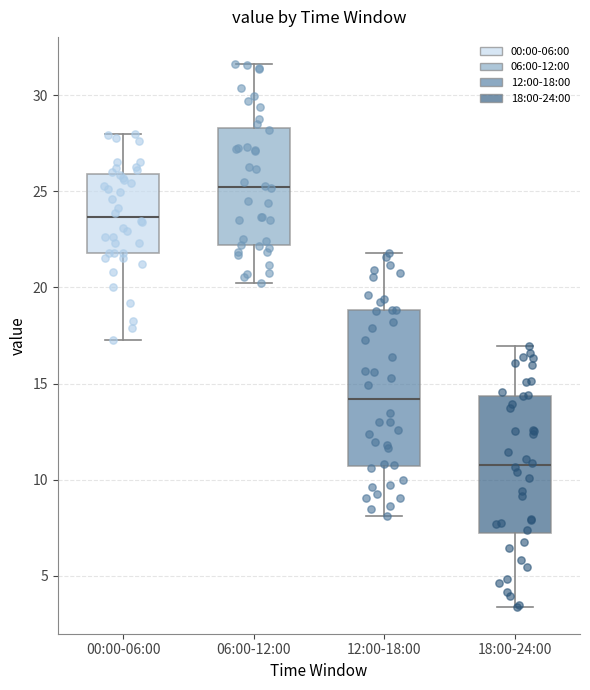

Reading left to right, transcribe this box plot: for each box, give where its median line is, the range the box spans, and where its two whiskers end, as read against the y-axis. The values are not printed on the chart, so give them approximately, as read against the axis.

00:00-06:00: median 23.5, box 22.0 to 26.0, whiskers 17.5 to 28.0
06:00-12:00: median 25.0, box 22.0 to 28.5, whiskers 20.0 to 31.5
12:00-18:00: median 14.0, box 10.5 to 19.0, whiskers 8.0 to 22.0
18:00-24:00: median 10.5, box 7.0 to 14.5, whiskers 3.5 to 17.0